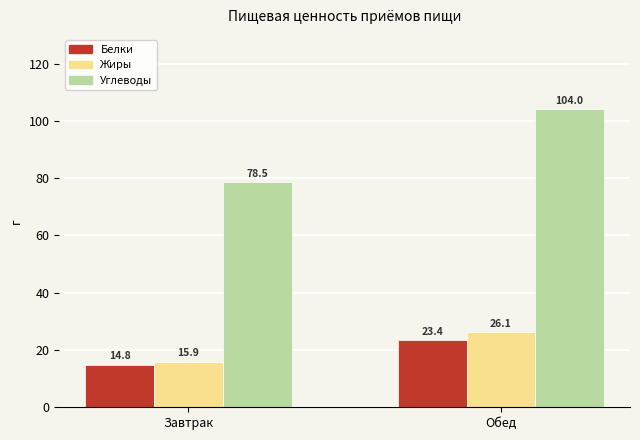

Reading left to right, list all the values displayed in this chart.

Белки: 14.8	23.4
Жиры: 15.9	26.1
Углеводы: 78.5	104.0